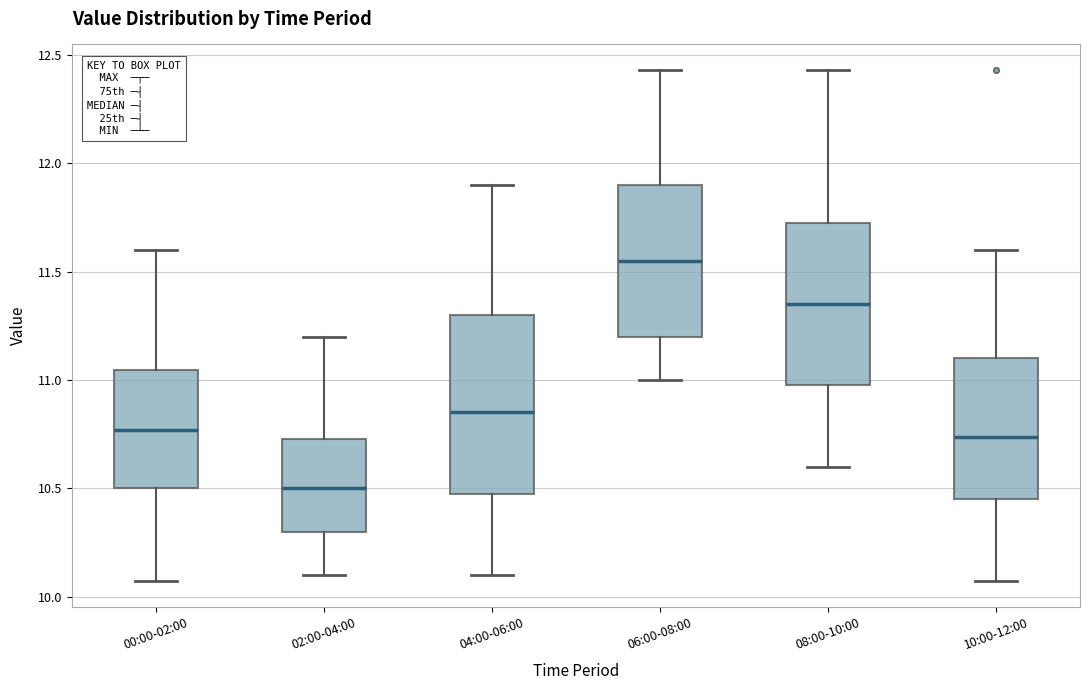

Reading left to right, transcribe this box plot: for each box, give where its median line is, the range the box spans, and where its two whiskers end, as read against the y-axis. The values are not printed on the chart, so give them approximately, as read against the axis.

00:00-02:00: median 10.75, box 10.50 to 11.05, whiskers 10.05 to 11.60
02:00-04:00: median 10.50, box 10.30 to 10.75, whiskers 10.10 to 11.20
04:00-06:00: median 10.85, box 10.50 to 11.30, whiskers 10.10 to 11.90
06:00-08:00: median 11.55, box 11.20 to 11.90, whiskers 11.00 to 12.45
08:00-10:00: median 11.35, box 11.00 to 11.75, whiskers 10.60 to 12.45
10:00-12:00: median 10.75, box 10.45 to 11.10, whiskers 10.05 to 11.60